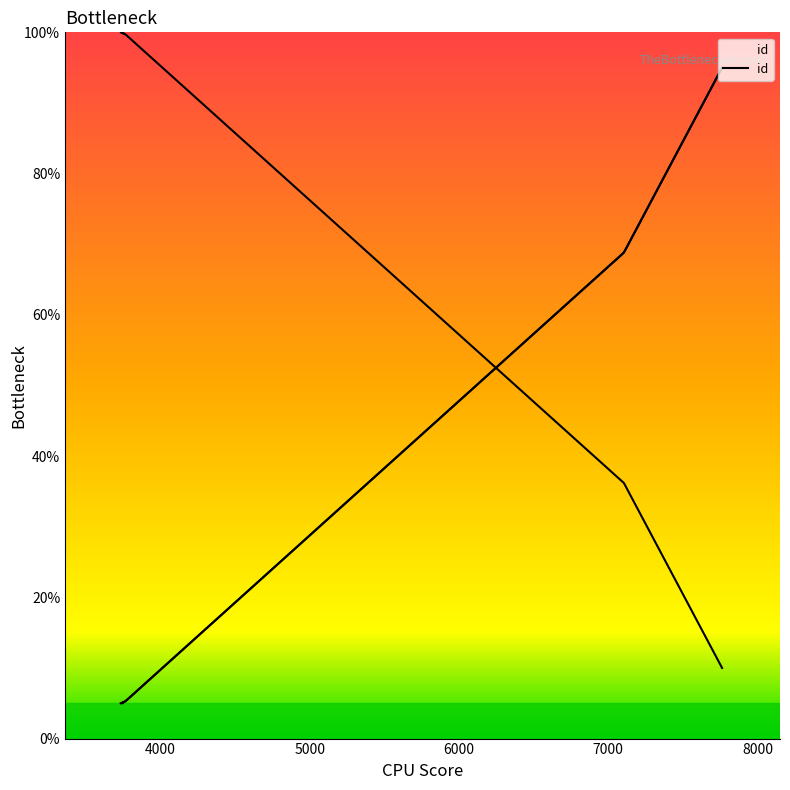

What is the sum of the values at 3740 and 3764?

199.7